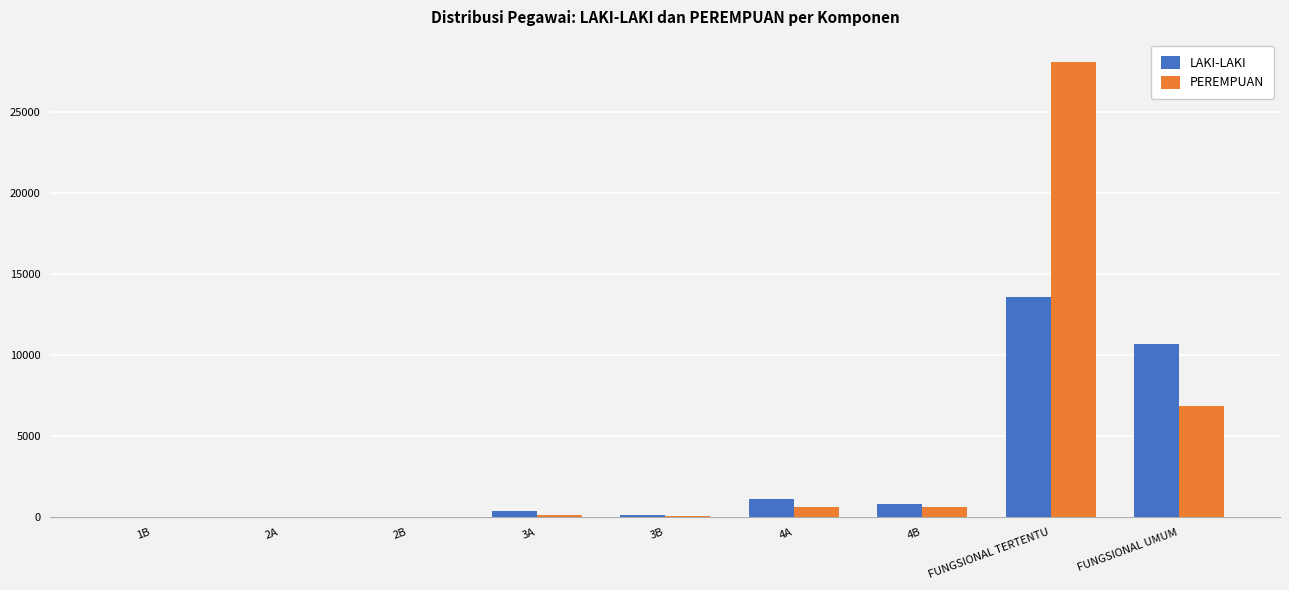

What are all the series names shown in the legend?

LAKI-LAKI, PEREMPUAN